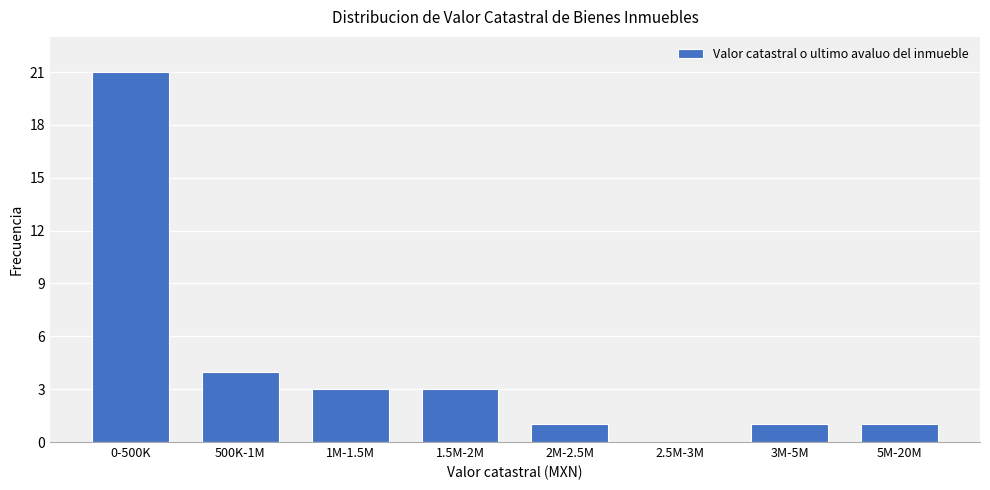

Reading left to right, extract all data points from this chart.

0-500K=21	500K-1M=4	1M-1.5M=3	1.5M-2M=3	2M-2.5M=1	2.5M-3M=0	3M-5M=1	5M-20M=1